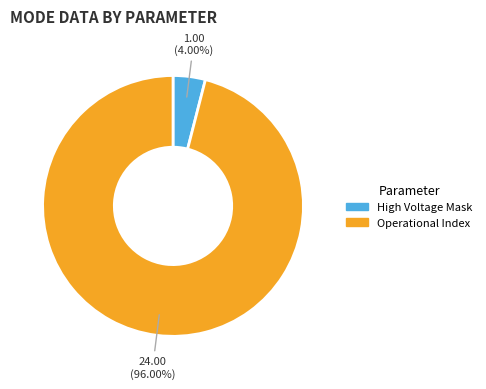

Does any single category account for the majority?

Yes